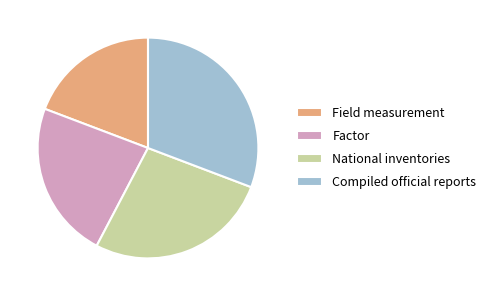

Count the number of slices in the pie.

4